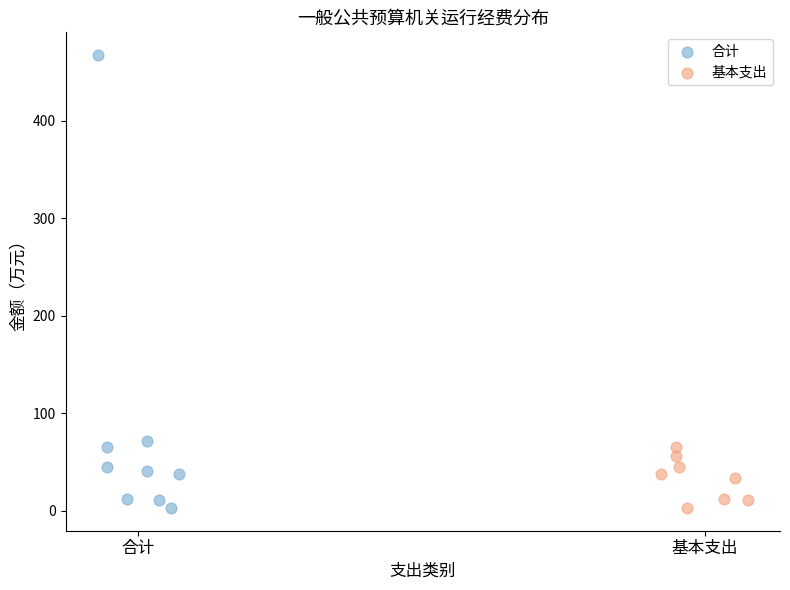

Which series reaches the maximum Y coordinate?

合计